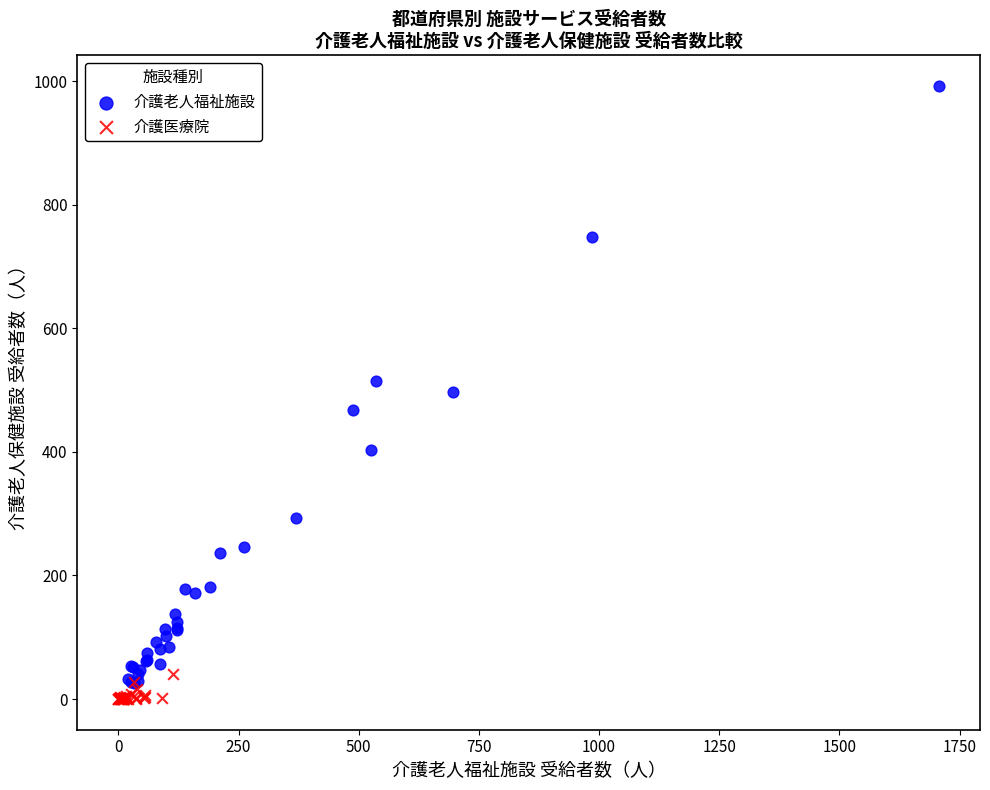

Which series contains the lowest Y value?

介護医療院